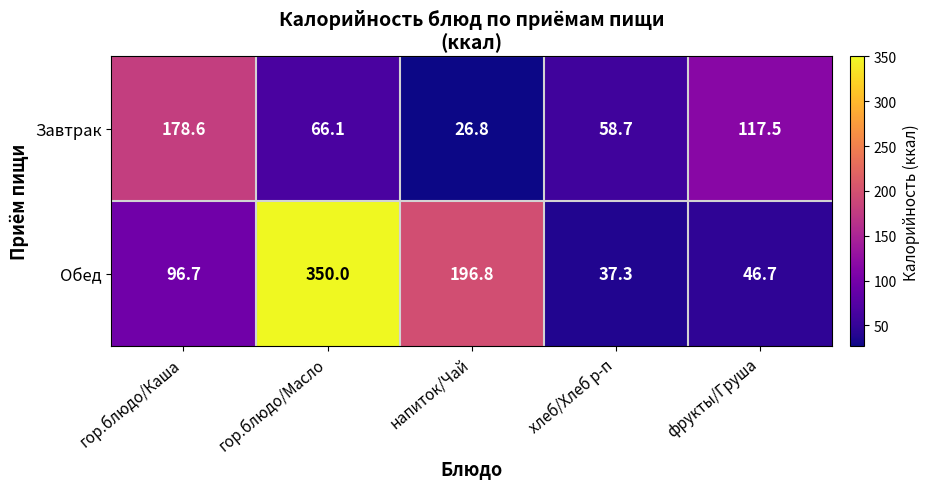

Is the value of Завтрак at фрукты/Груша greater than the value of Обед at гор.блюдо/Каша?

Yes